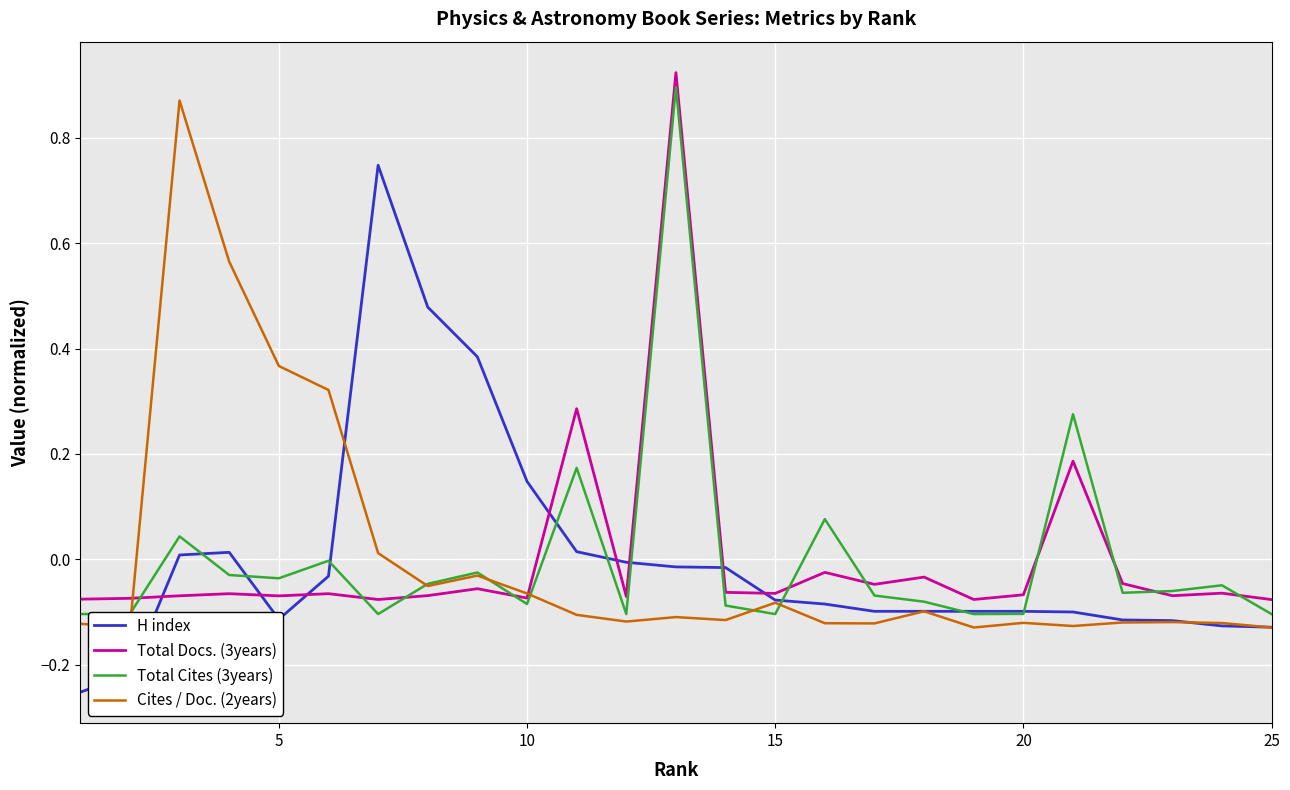

How many lines are shown in the chart?

4